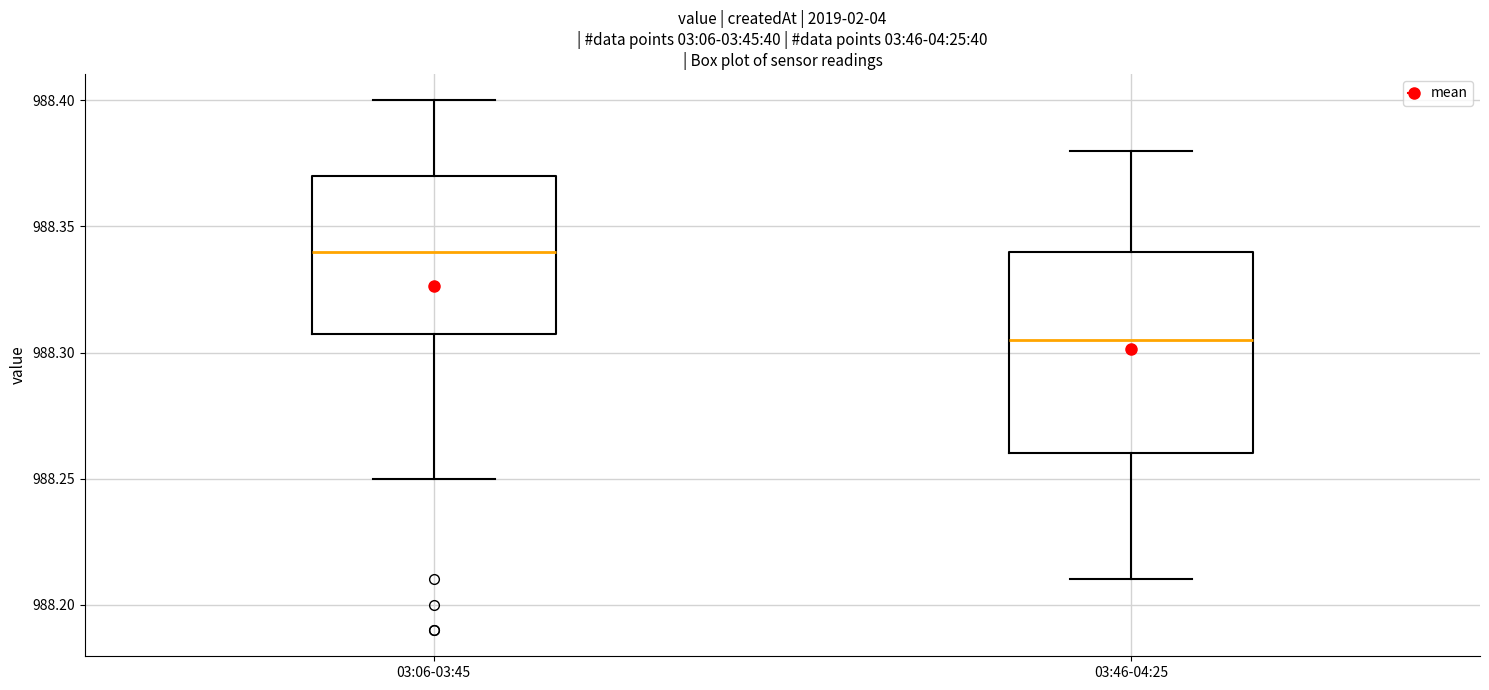

Where is the upper edge of the box for 03:46-04:25 on the y-axis? The values are not printed on the chart, so give them approximately, as read against the axis.

988.340